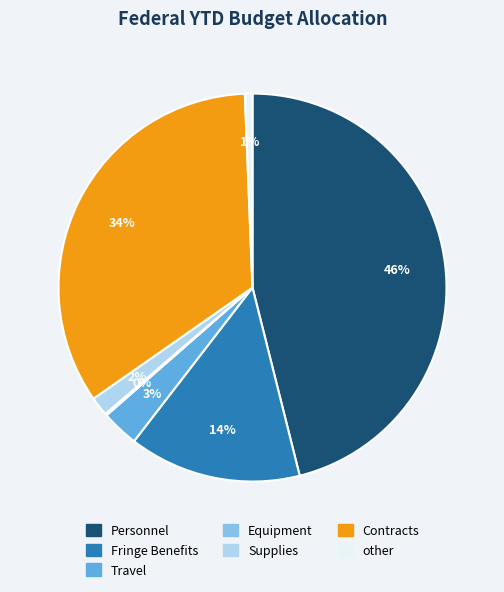

Is it true that Contracts is 46% of the pie?

False